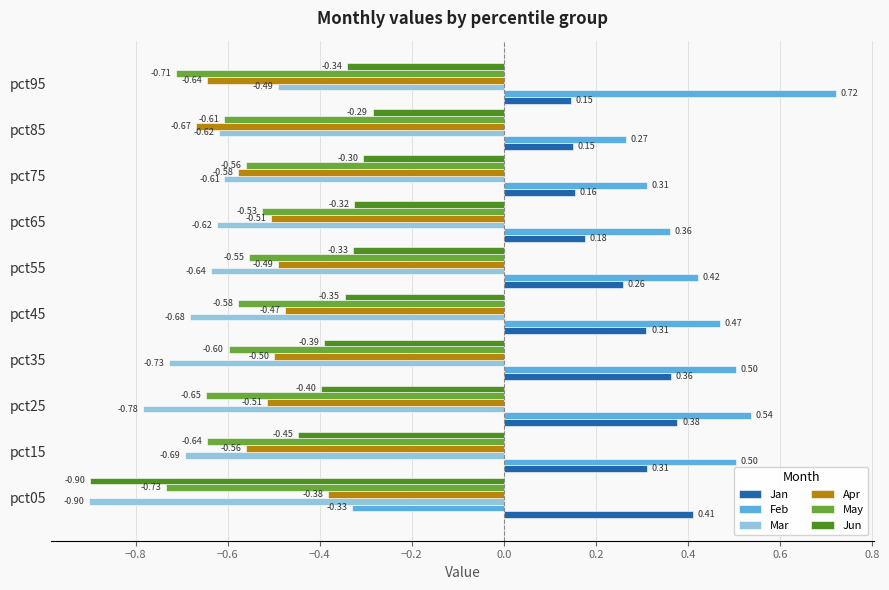

Count the number of data series in this chart.

6